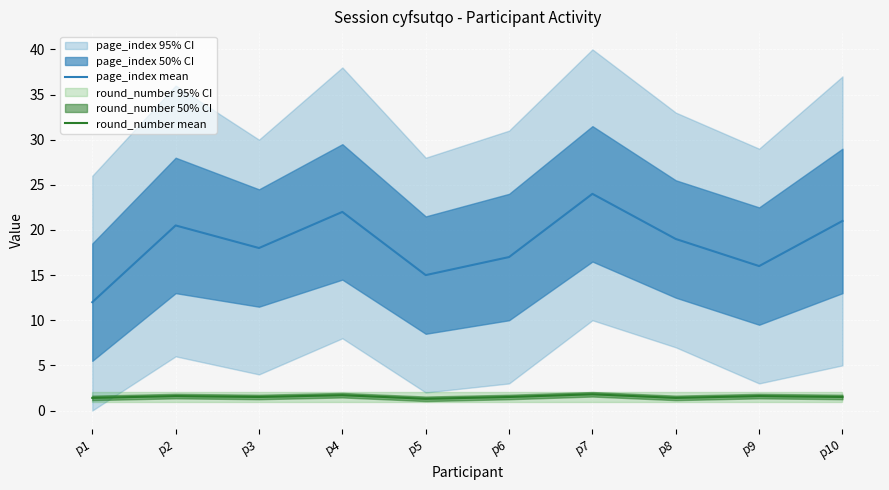

What is the spread (max minus min) of values at p5?

13.7